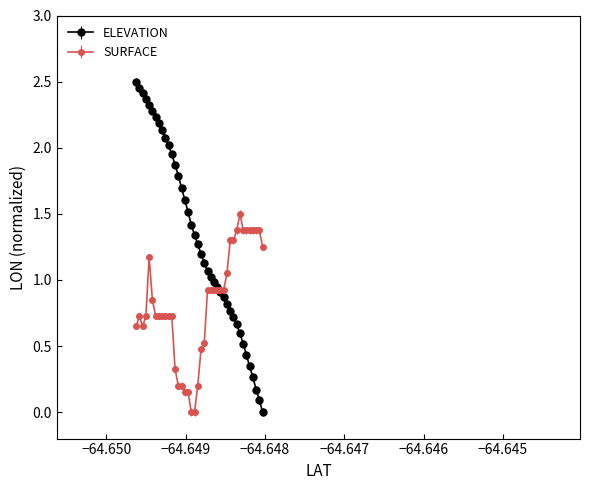

What are all the series names shown in the legend?

ELEVATION, SURFACE